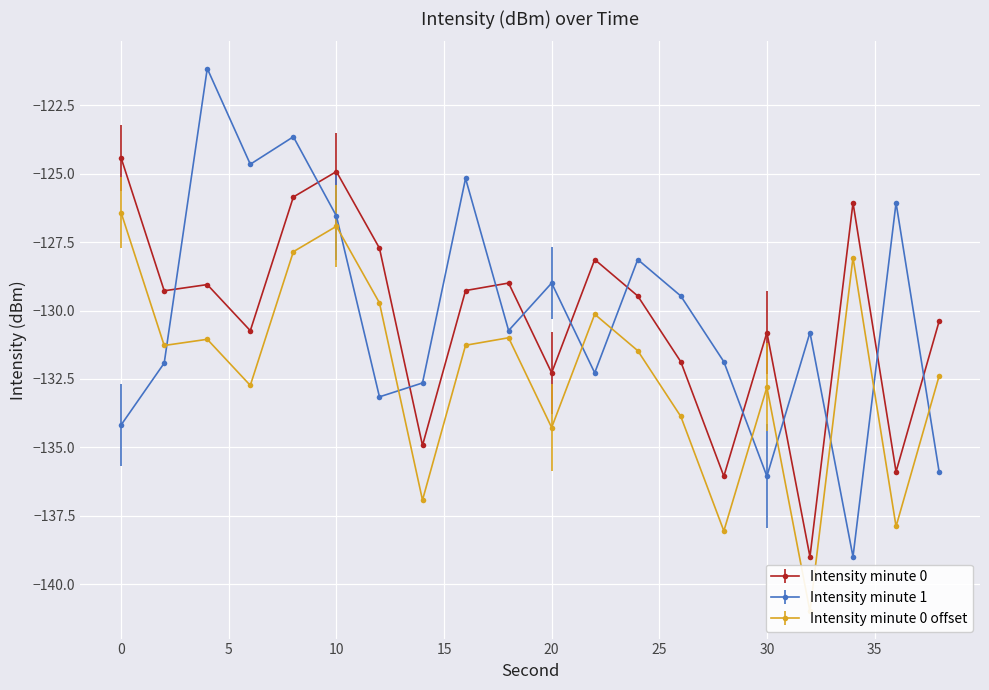

True or false: Intensity minute 1 has more than 2 points higher than both neighbors.

True